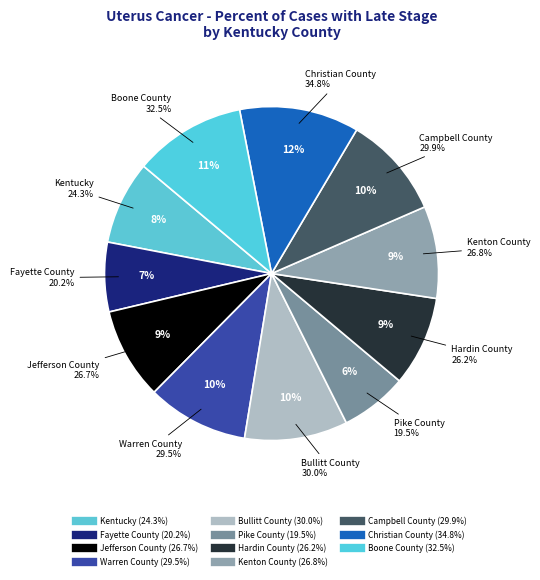

What percentage is NOT represented by Hardin County?

91.3%